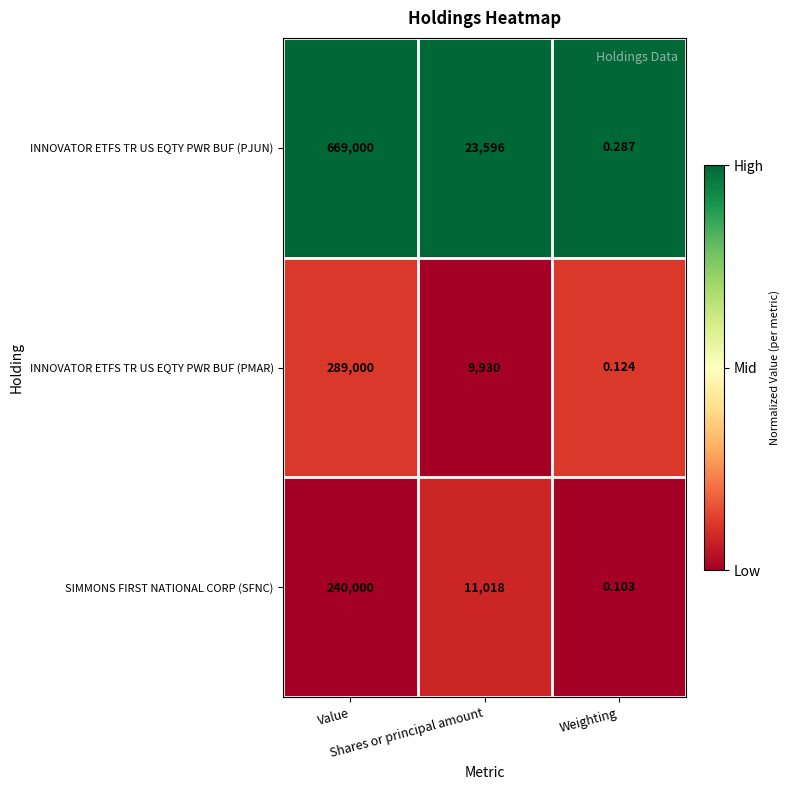

List the series in order of their peak value, lowest first.

SIMMONS FIRST NATIONAL CORP (SFNC), INNOVATOR ETFS TR US EQTY PWR BUF (PMAR), INNOVATOR ETFS TR US EQTY PWR BUF (PJUN)